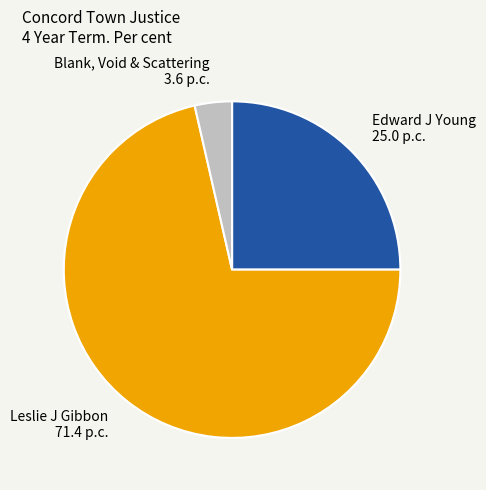

Which slice represents more than half of the pie?

Leslie J Gibbon